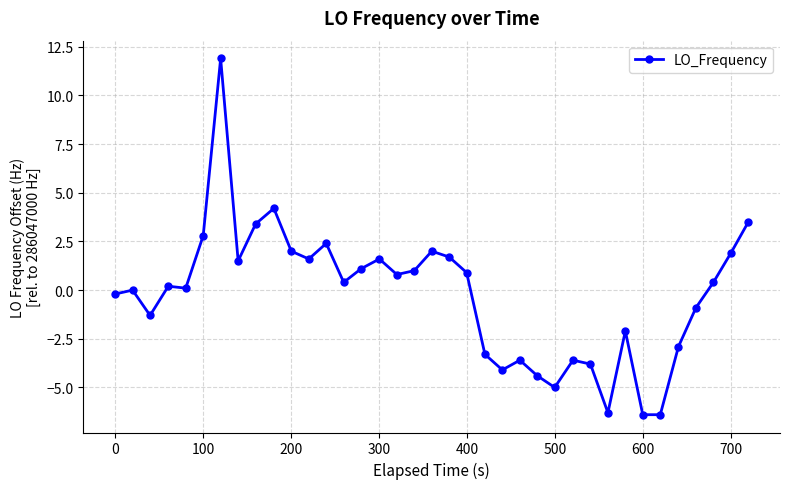

Count the number of data series in this chart.

1